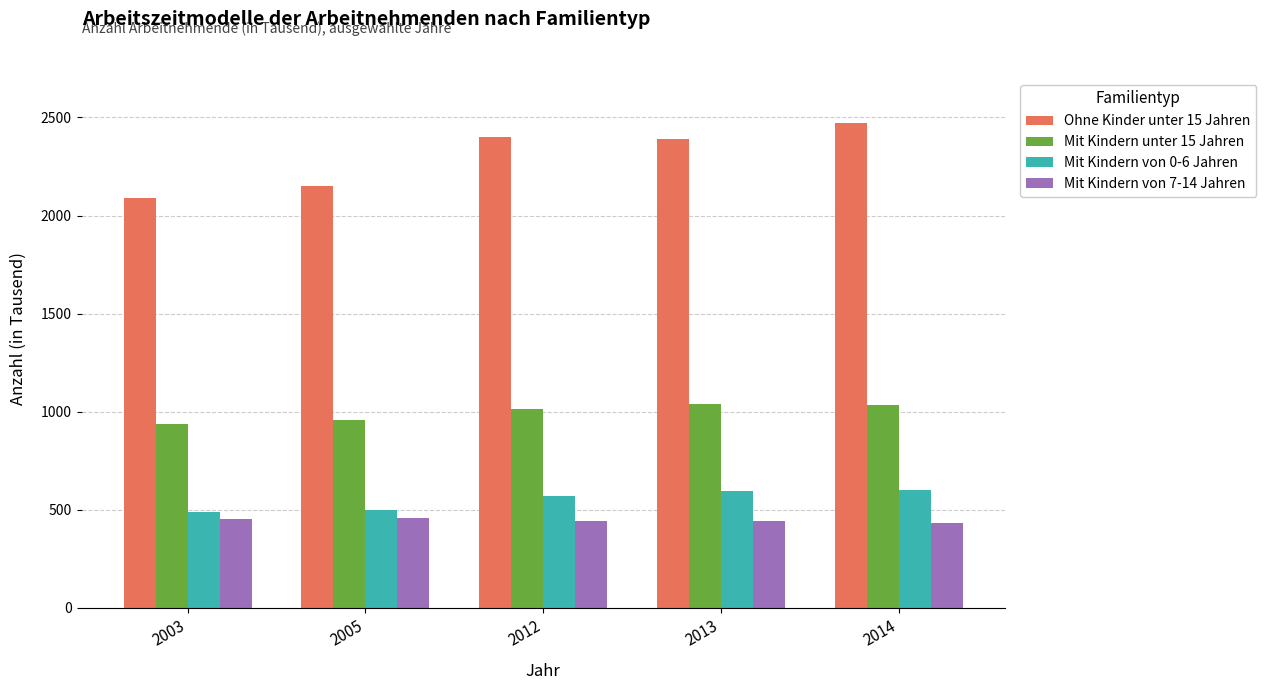

List the series in order of their peak value, highest first.

Ohne Kinder unter 15 Jahren, Mit Kindern unter 15 Jahren, Mit Kindern von 0-6 Jahren, Mit Kindern von 7-14 Jahren